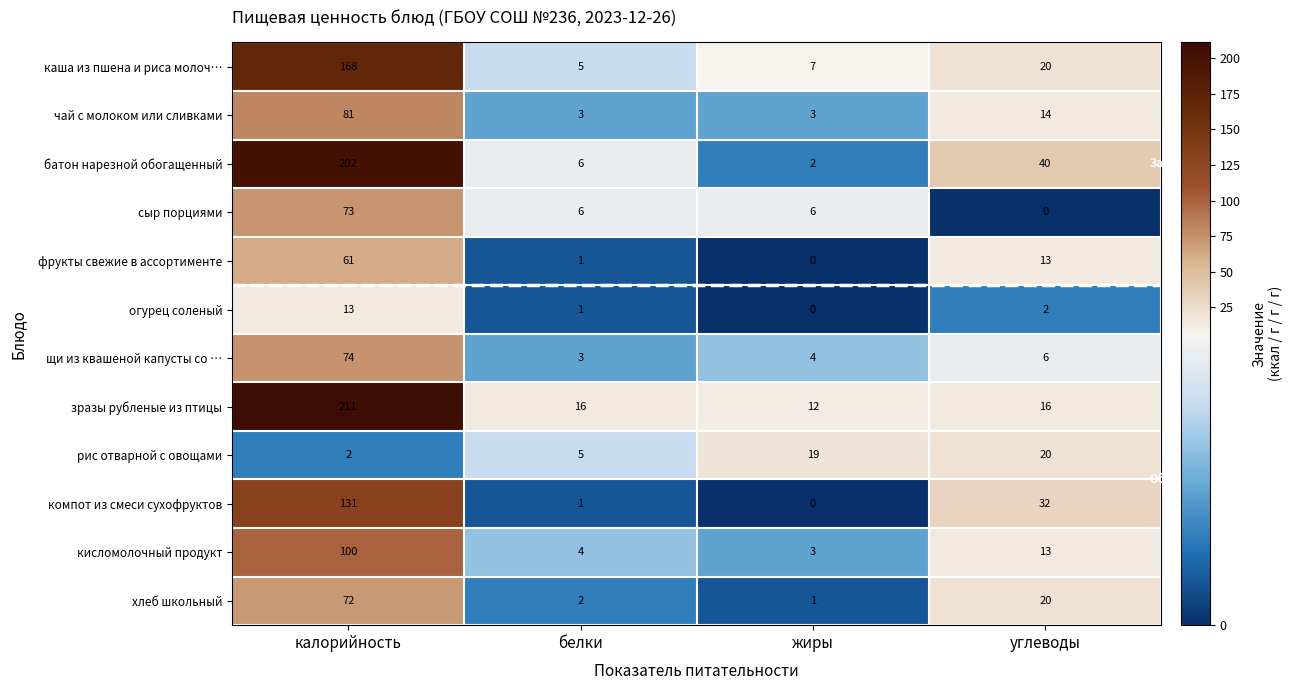

What is the total value across all series at жиры?

57